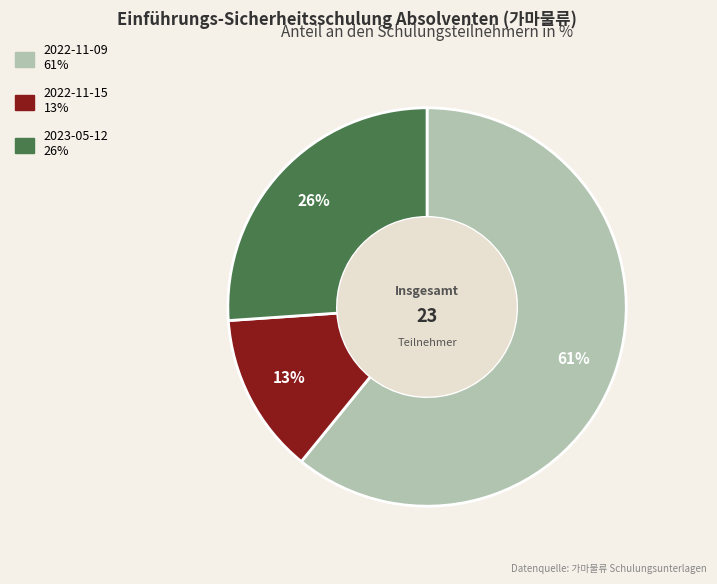

What percentage is the 2022-11-15 slice, to the nearest percent?

13%